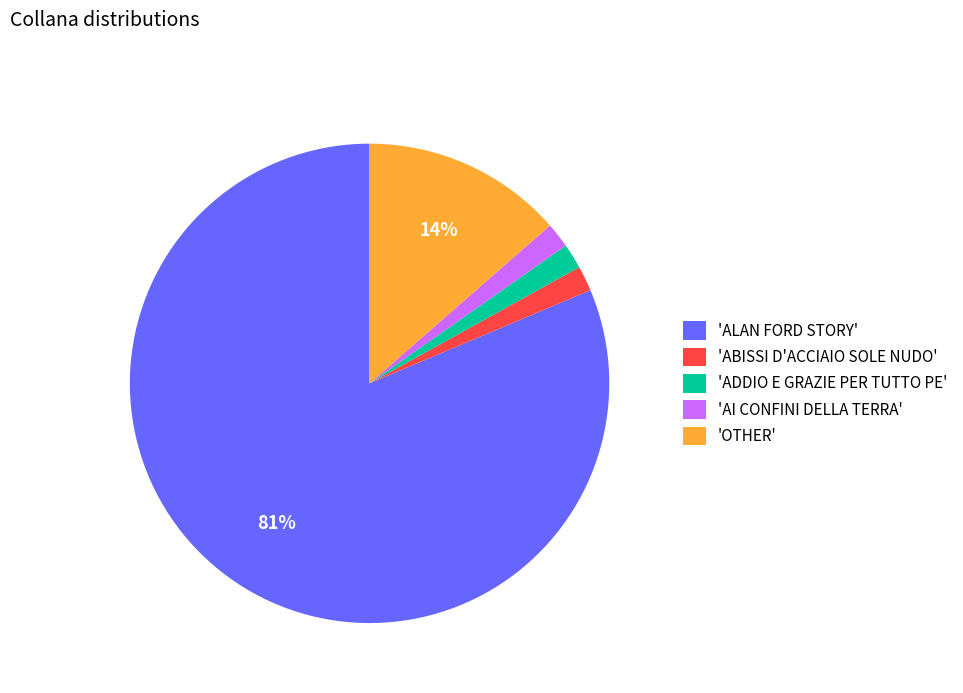

Is there any slice that represents more than half of the pie?

Yes